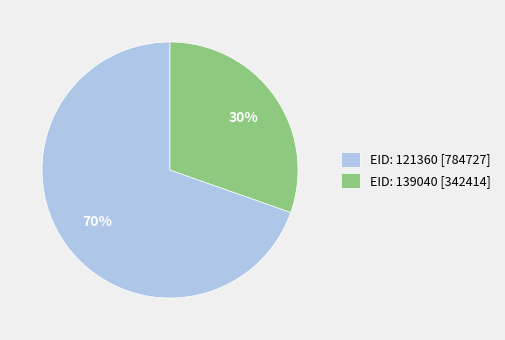

Is there a majority slice in this chart?

Yes